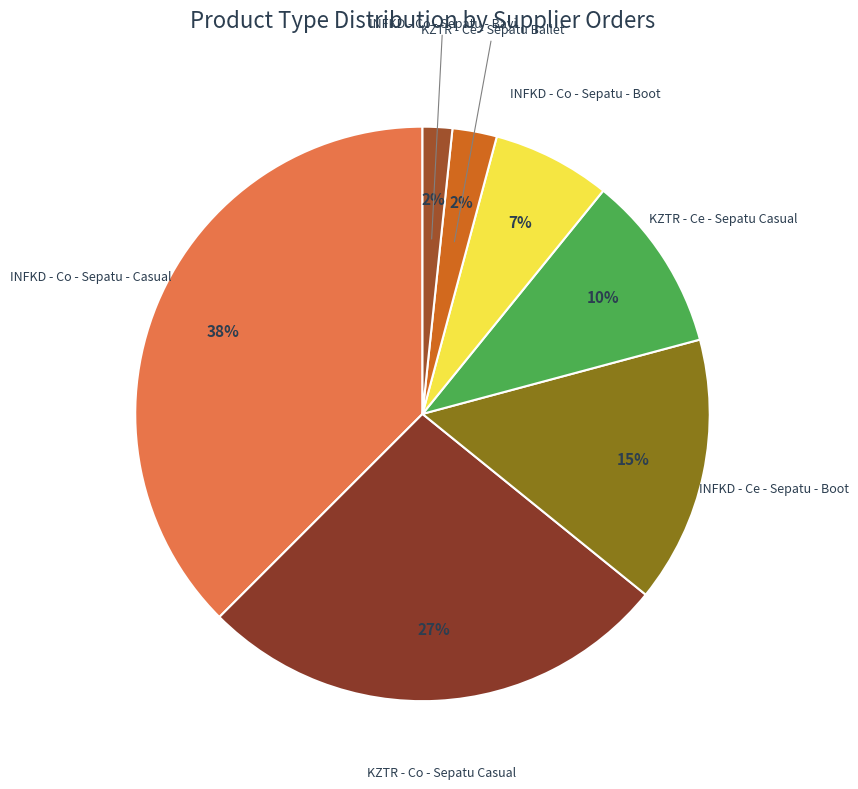

How many segments does this pie chart have?

7